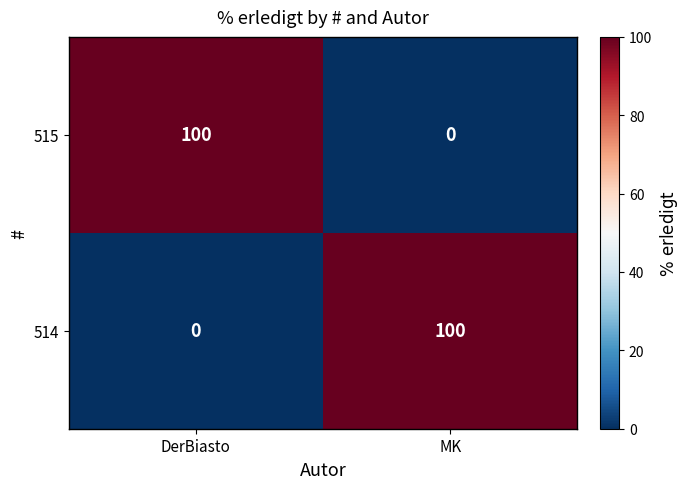

Rank the series at DerBiasto from lowest to highest value.

514, 515